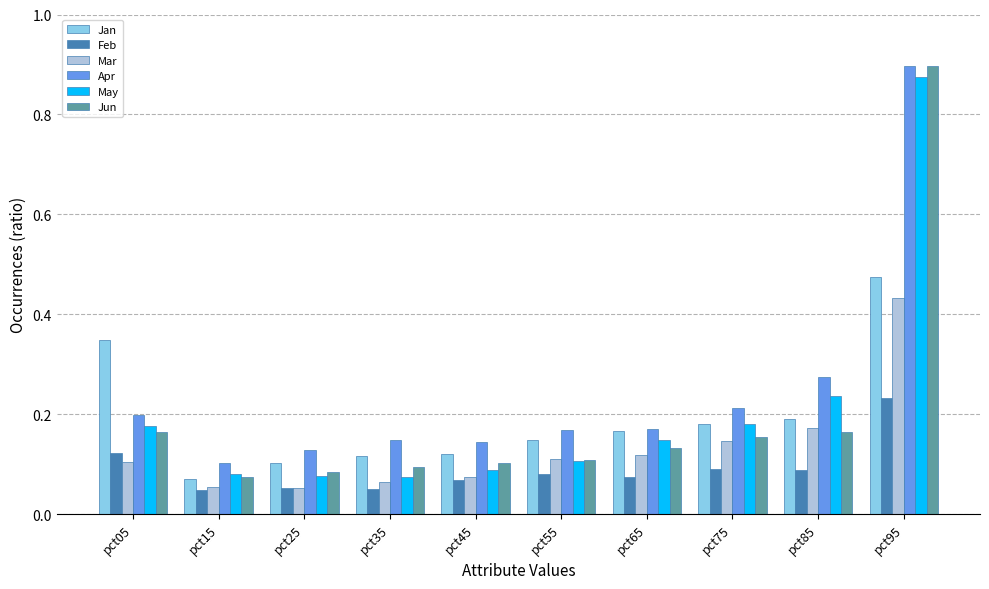

Is the value of Mar at pct15 greater than the value of Jan at pct15?

No